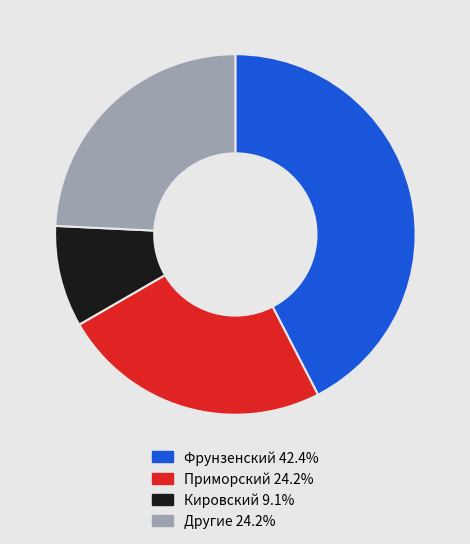

Does any single category account for the majority?

No